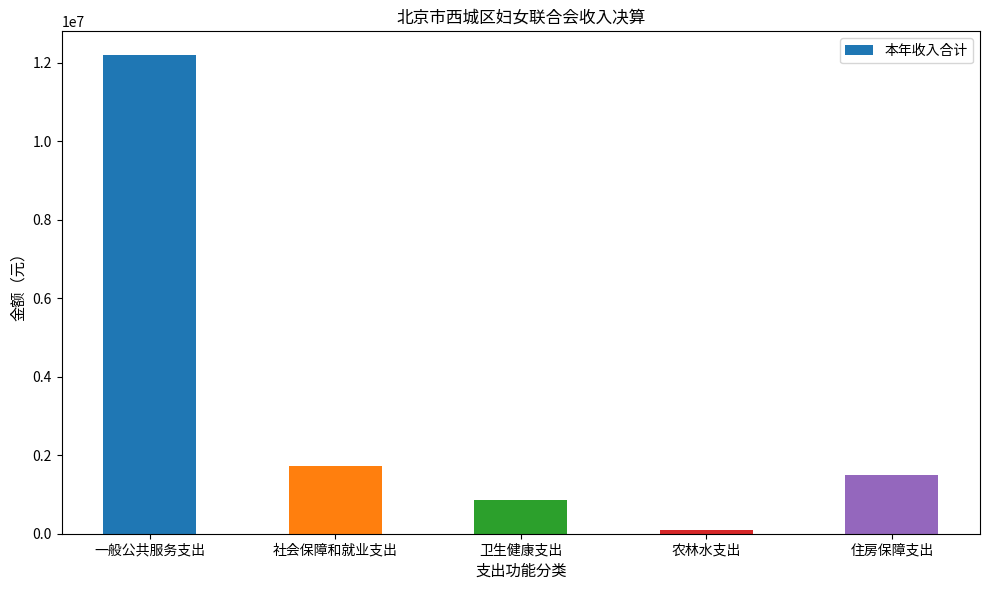

Which label corresponds to the smallest value in the chart?

农林水支出